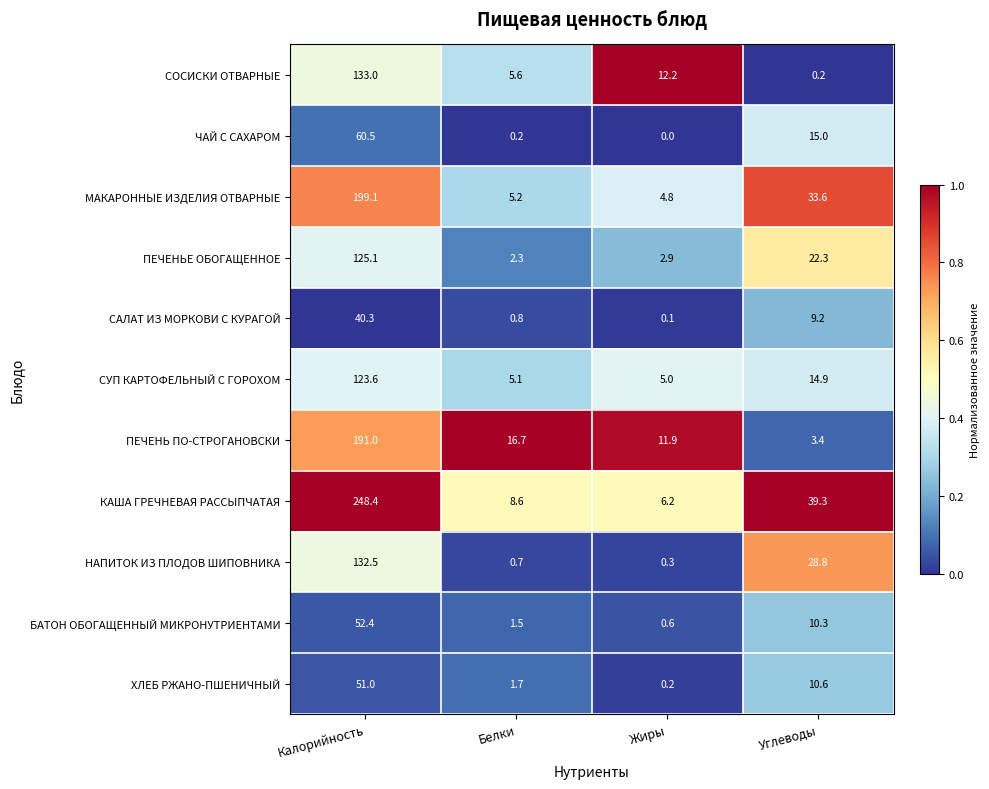

What is the difference between the highest and lowest values at Калорийность?

208.1